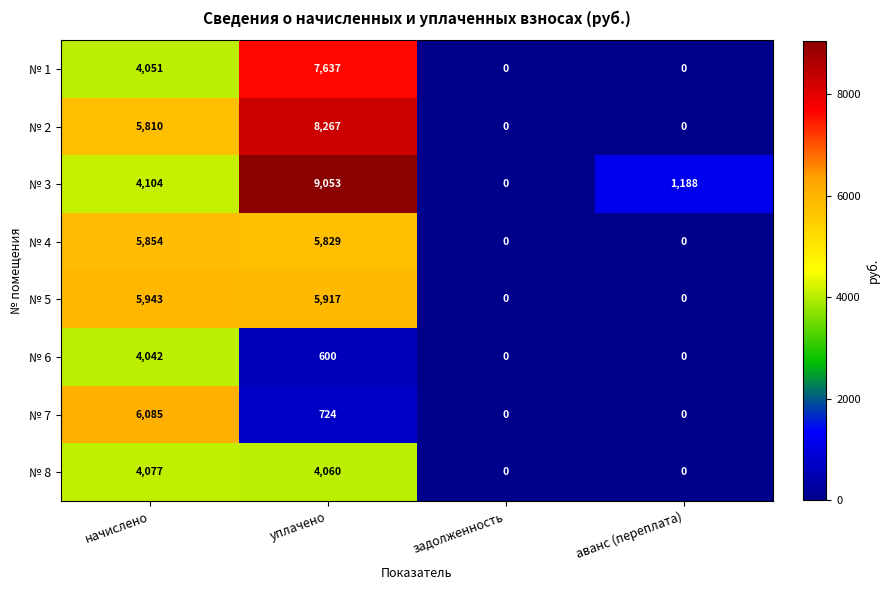

How many positive values does the № 5 series have?

2